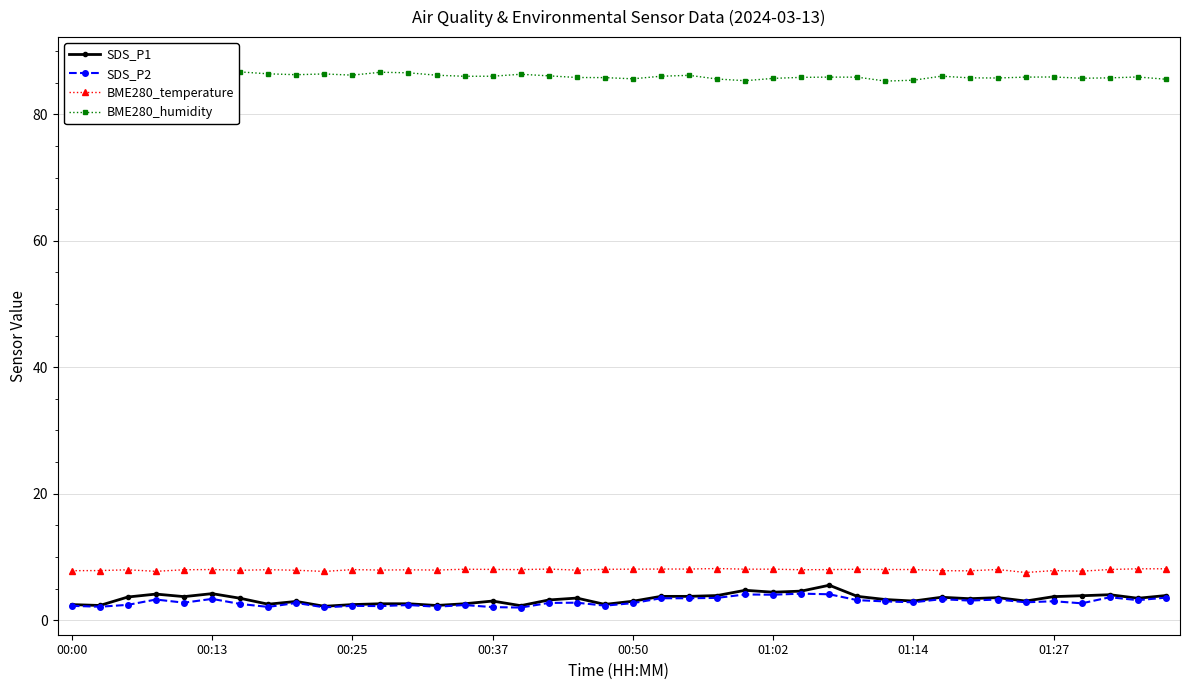

True or false: BME280_temperature has a value of 8.0 at 00:25.

True